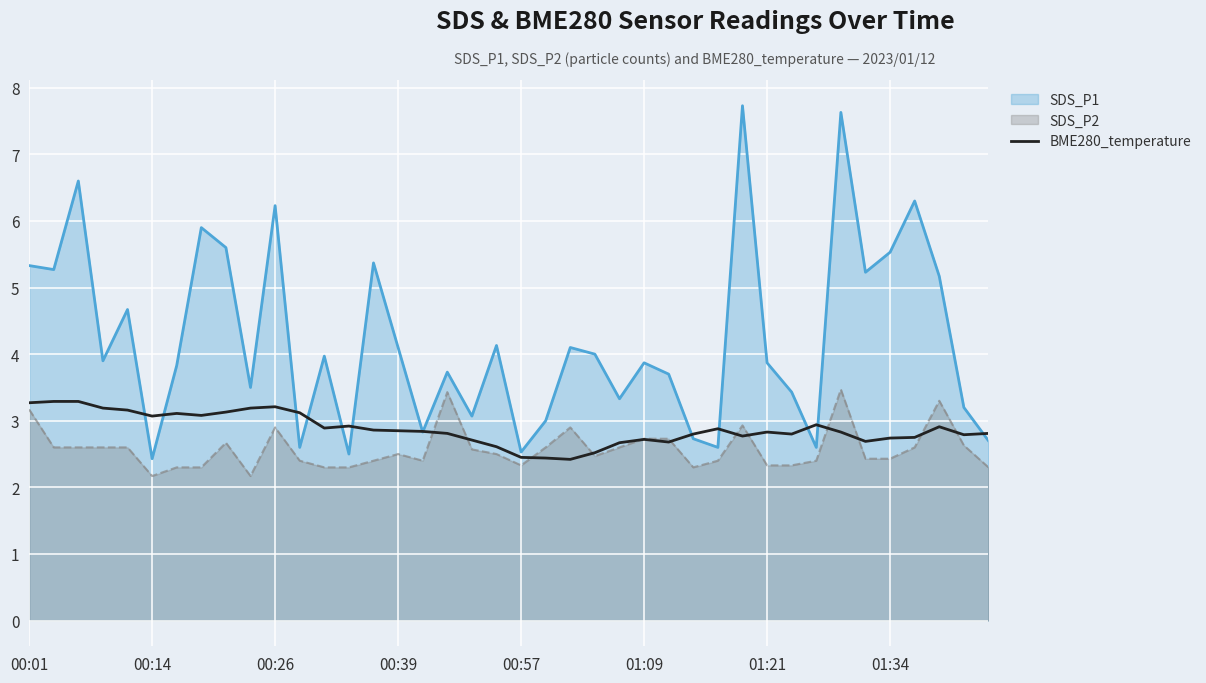

What is the sum of all values?

115.0